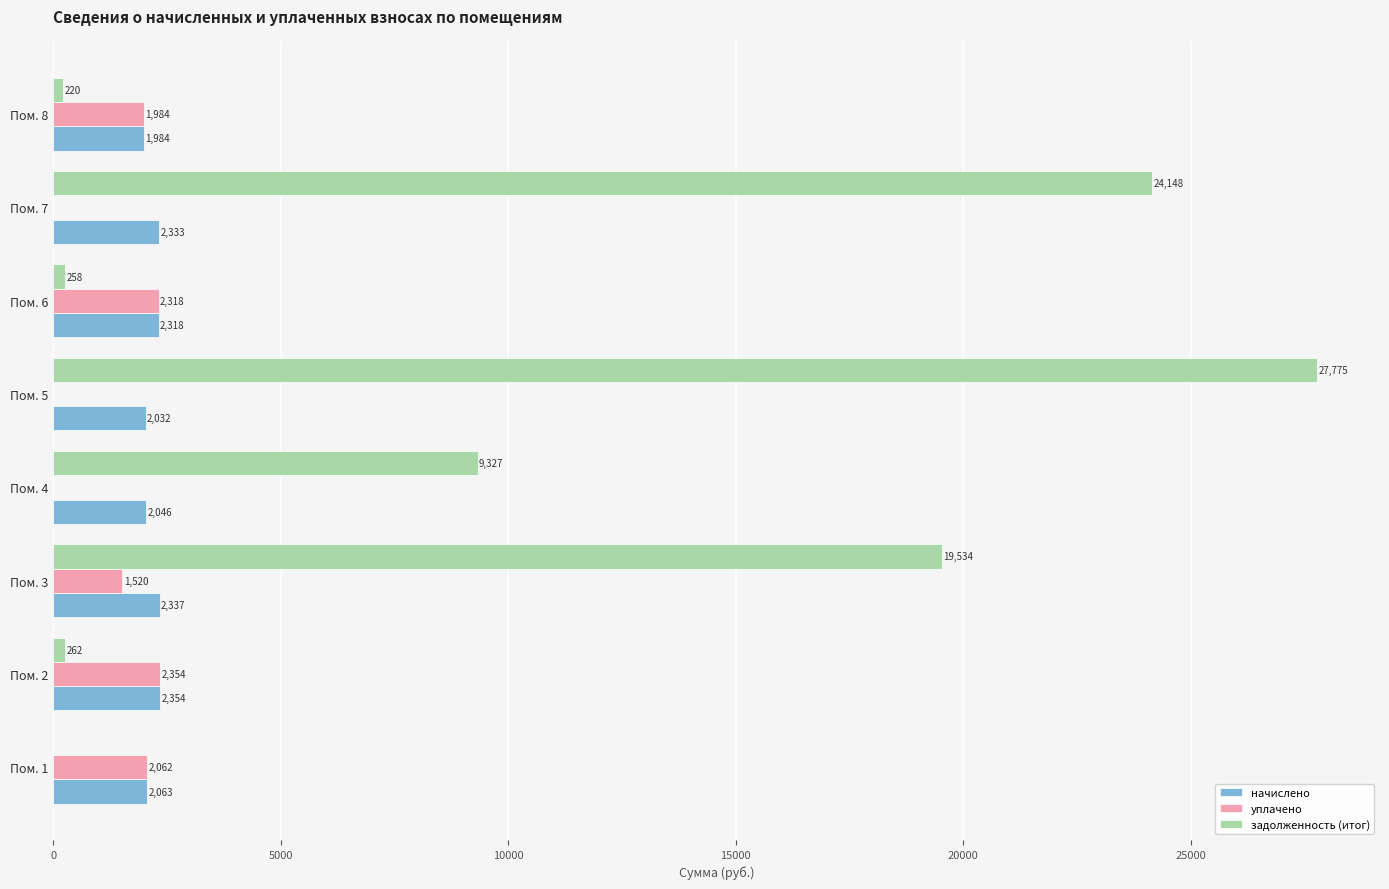

At which category is the sum across all series the highest?

Пом. 5